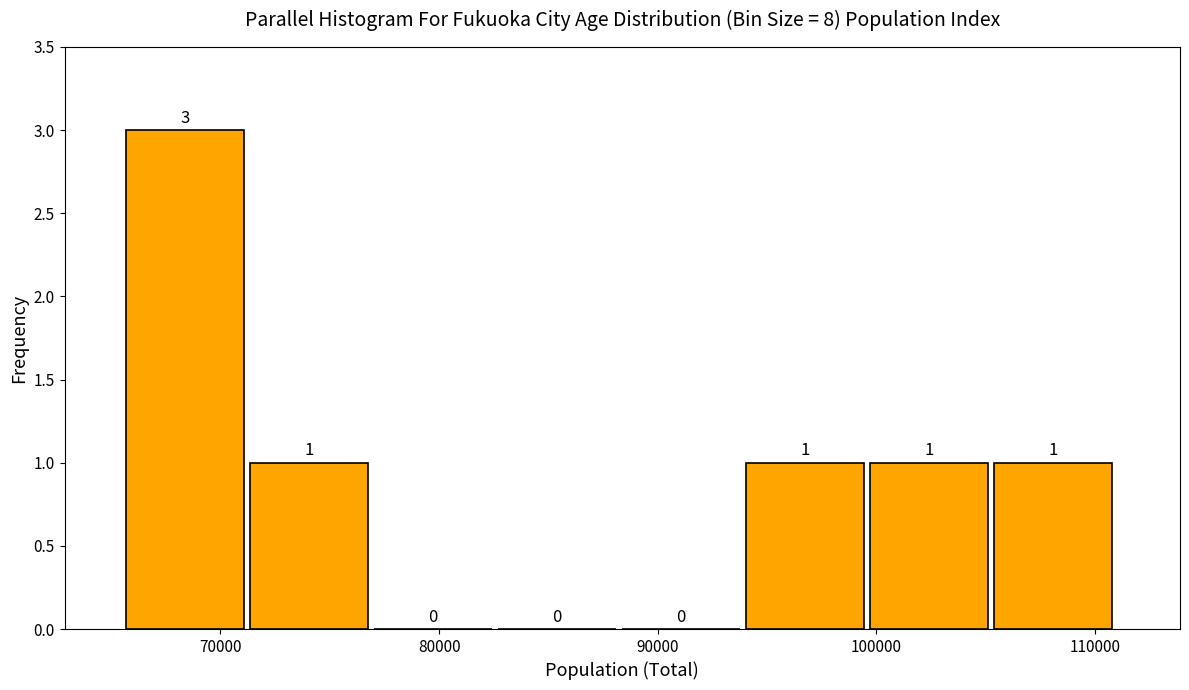

Reading left to right, transcribe this chart: for each bar, give the range it covers on the x-axis and its height. The bar edges are not printed on the chart, so give them approximately, as read against the axis.

66000 to 71000: 3
71000 to 77000: 1
77000 to 83000: 0
83000 to 88000: 0
88000 to 94000: 0
94000 to 100000: 1
100000 to 105000: 1
105000 to 111000: 1